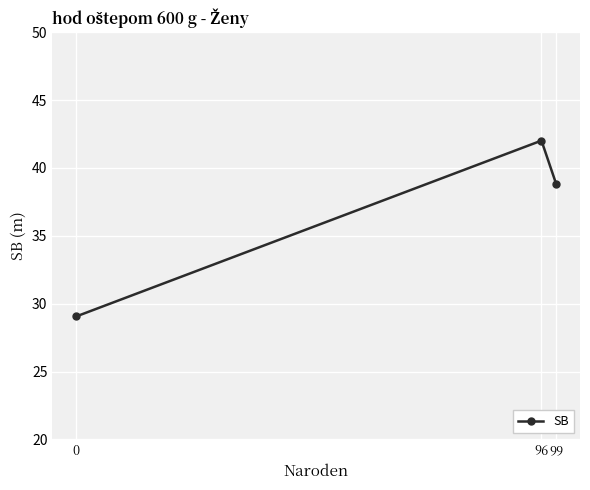

At which label is the value closest to 35?

99